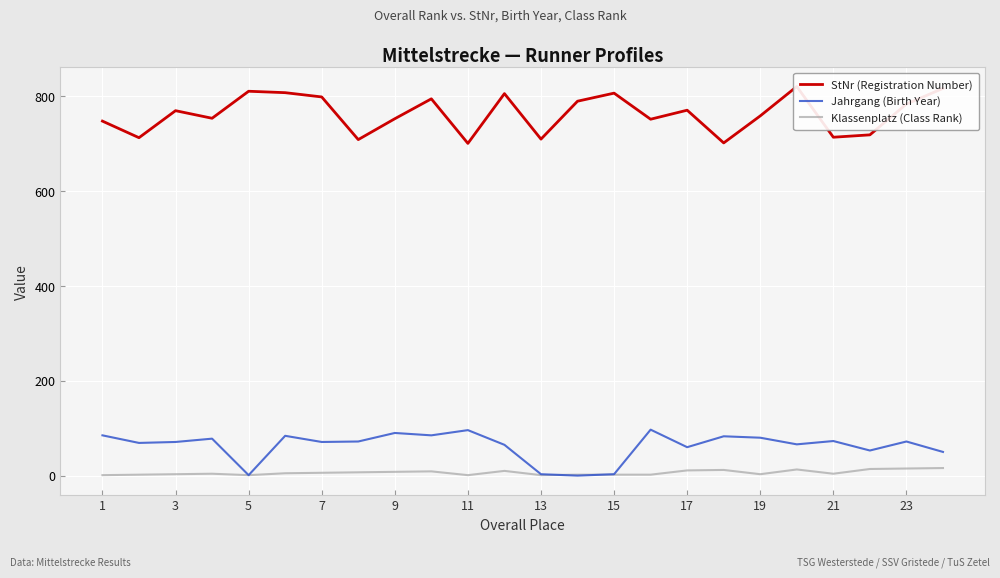

Which series has the largest total across all categories?

StNr (Registration Number)